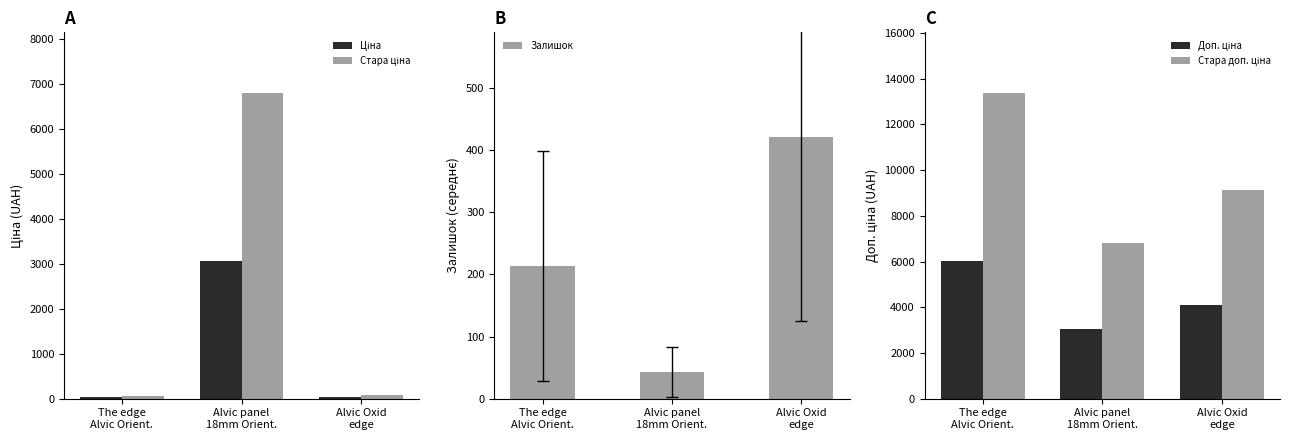

What is the difference between the maximum and minimum values in the Стара доп. ціна series?

6556.8